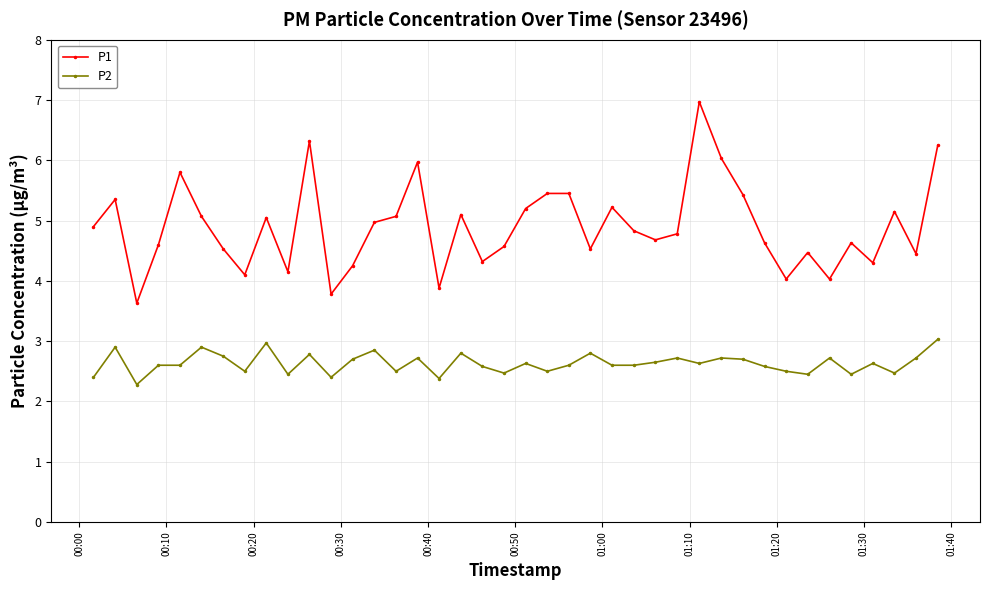

What is the value of the P1 point at the 3rd from the left?

3.6